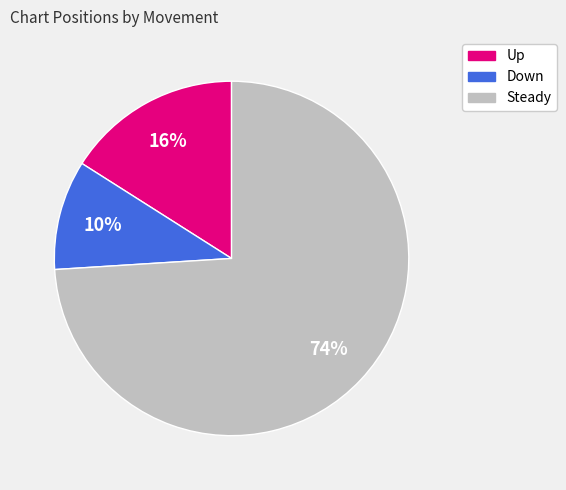

To the nearest percent, what is the average slice percentage?

33%